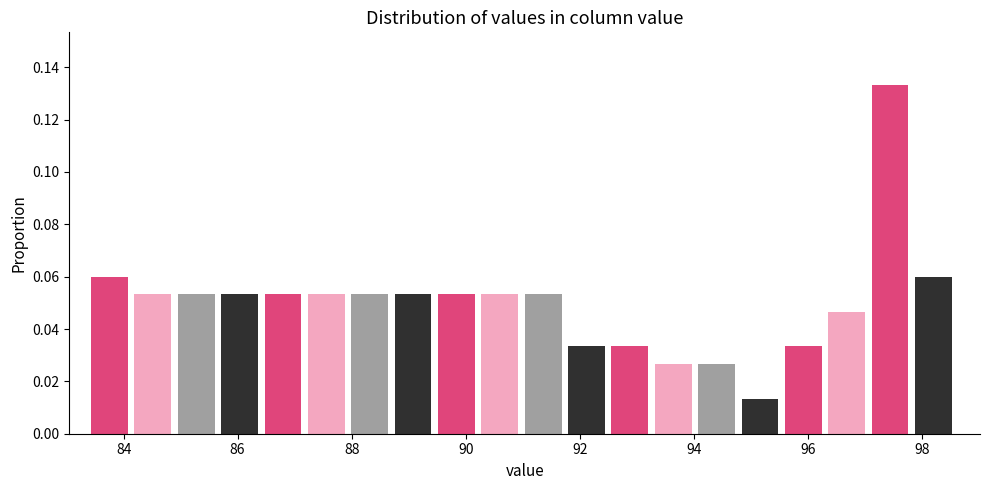

Read against the x-axis, roughly where is the centre of the tallest bar?

97.4